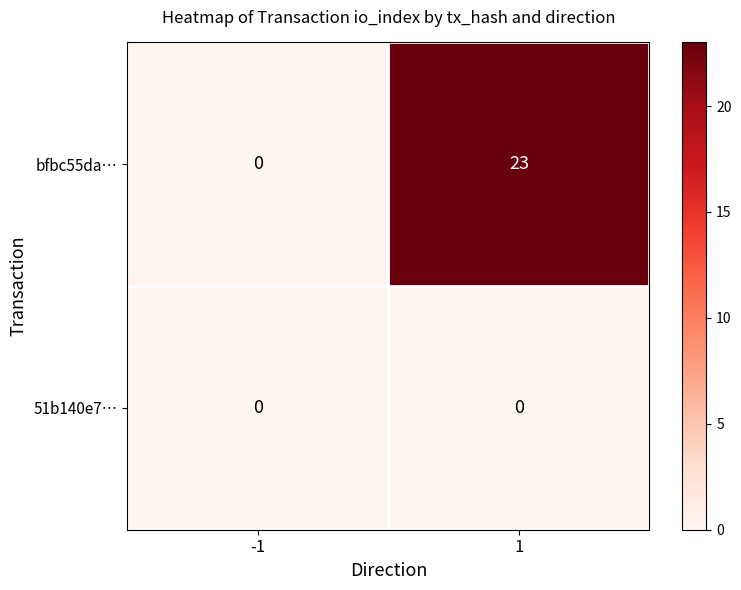

Which series has the largest range (max minus min)?

bfbc55da…